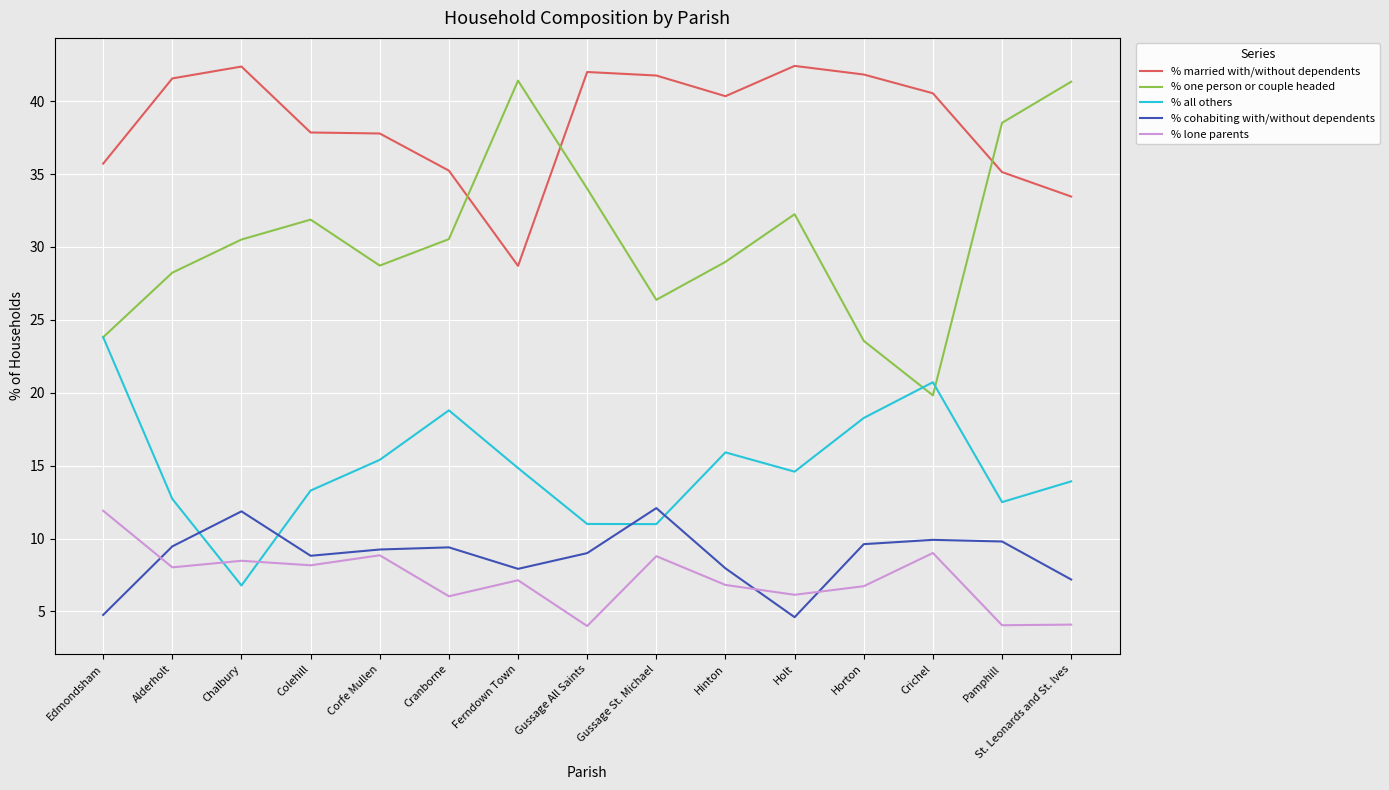

How many distinct data groups are displayed?

5